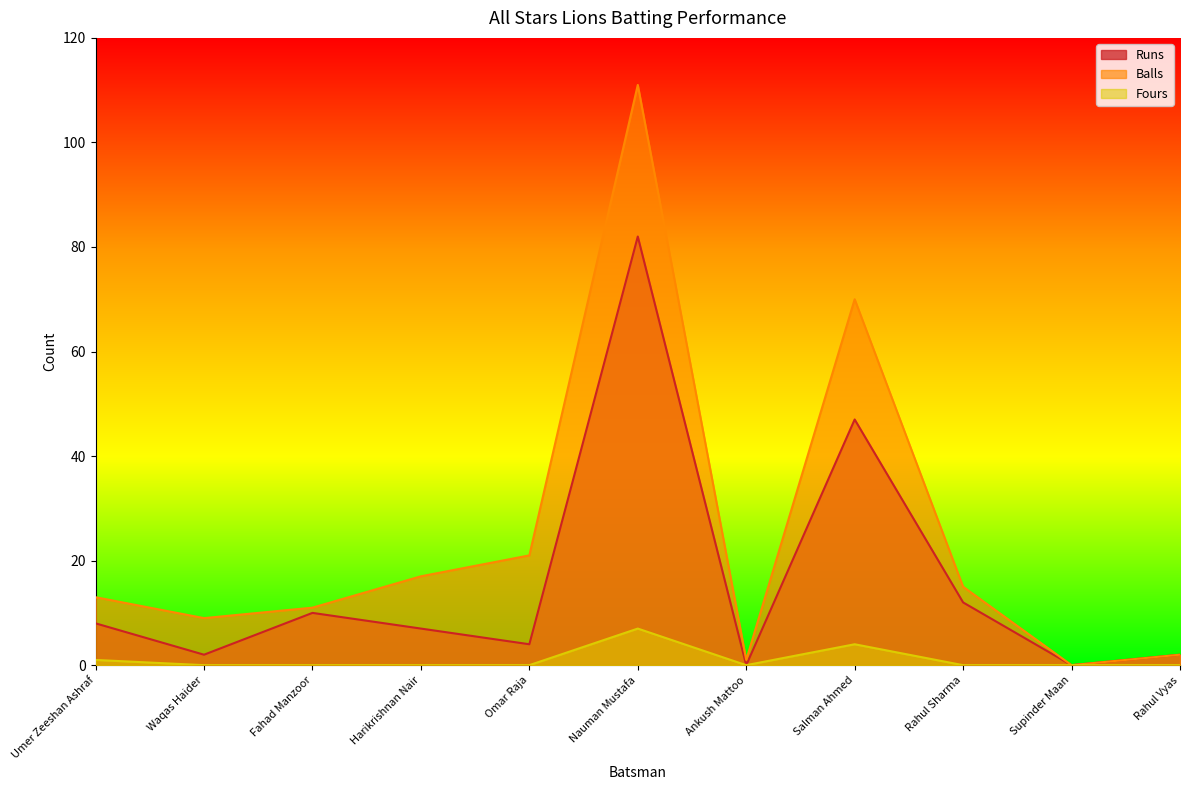

The Balls series shows 2 at Rahul Vyas. True or false?

True